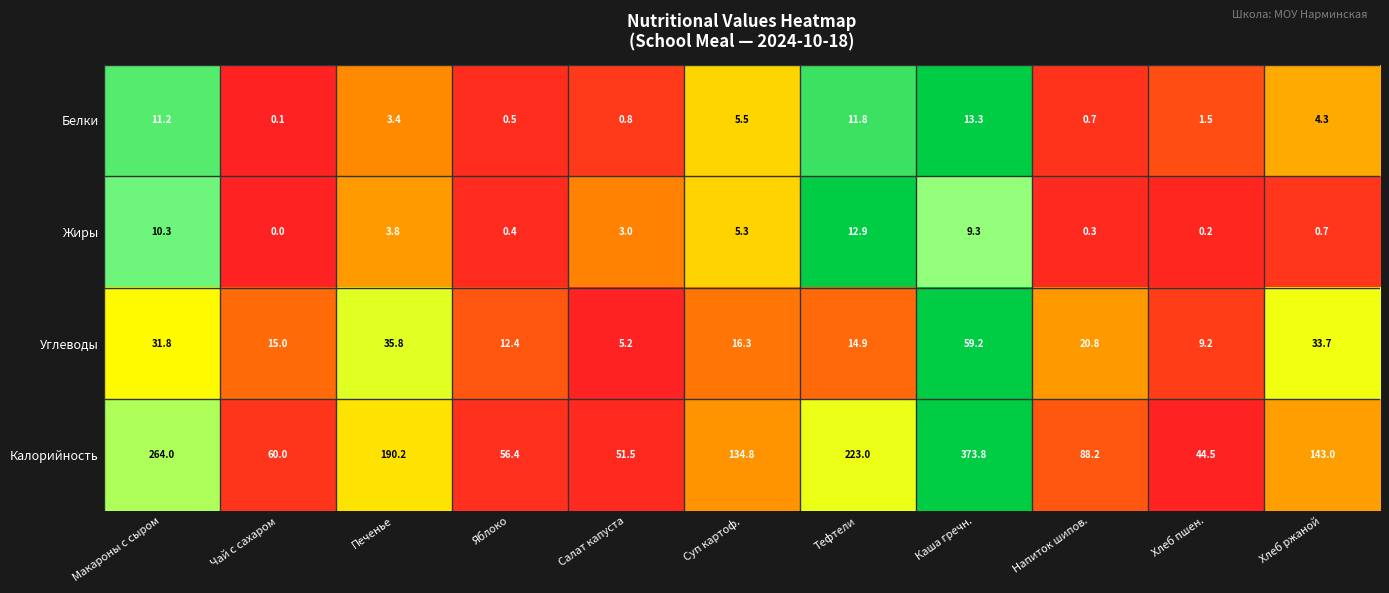

Count the number of categories in the chart.

11